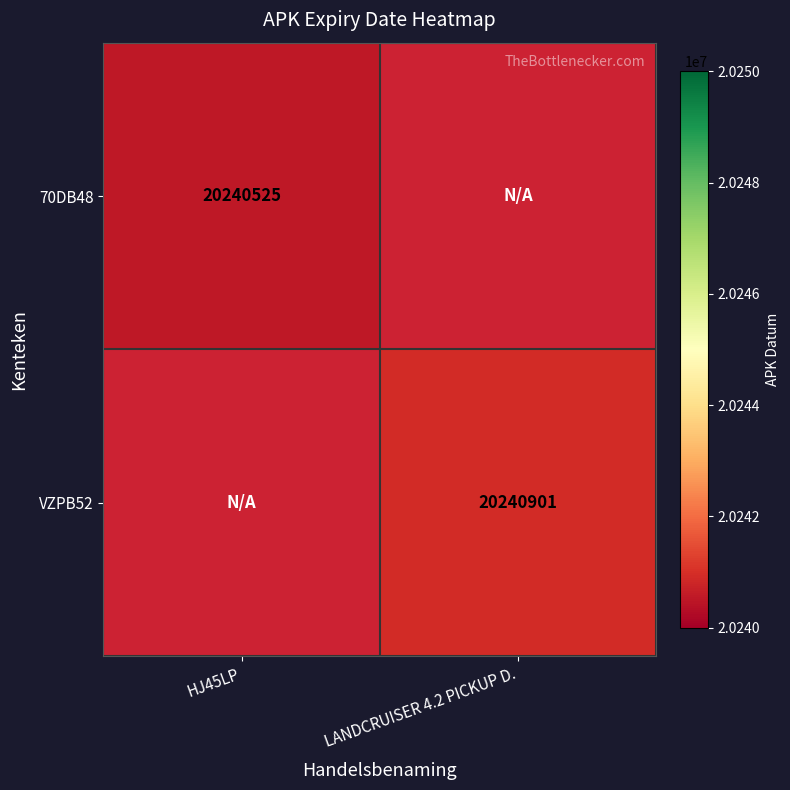

Is it true that 70DB48 equals 35436437.4 at HJ45LP?

False